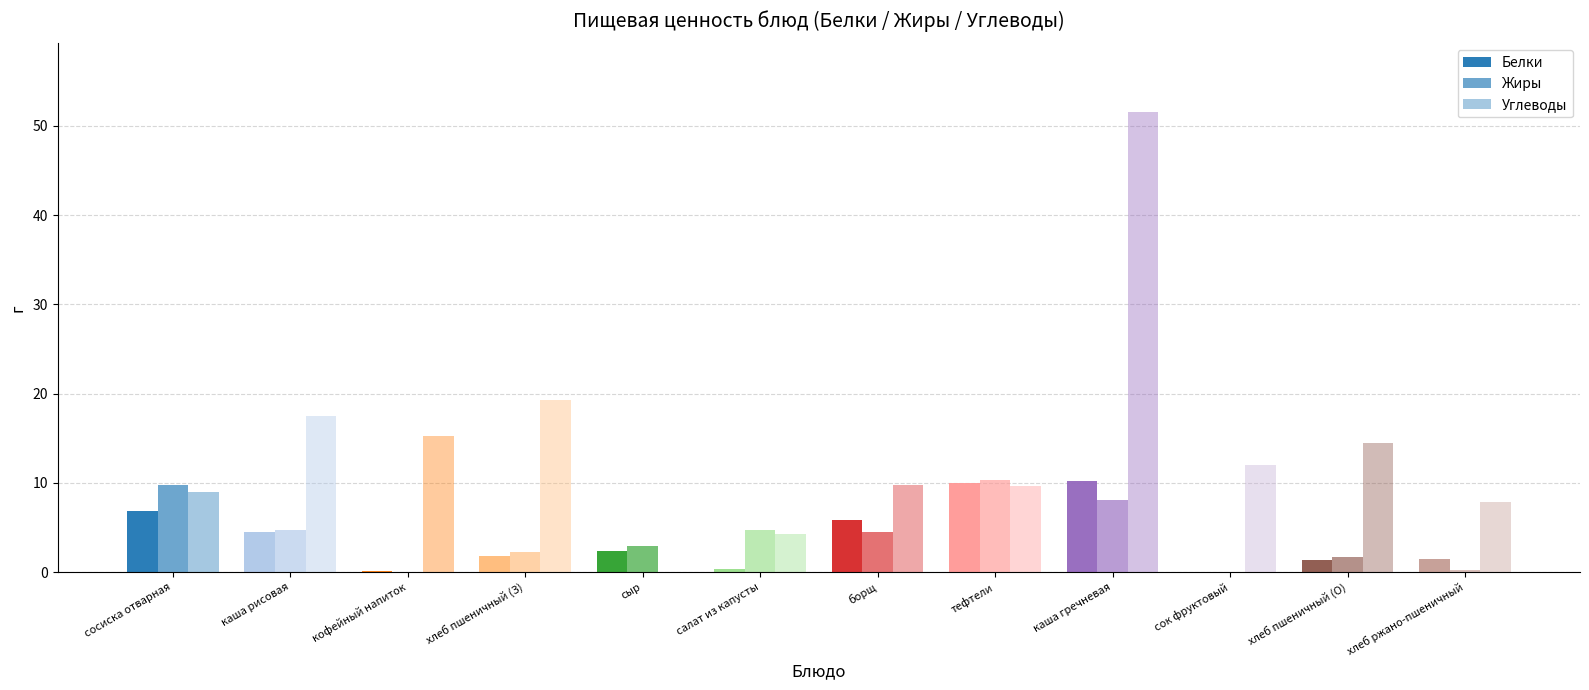

How many groups of bars are there?

12